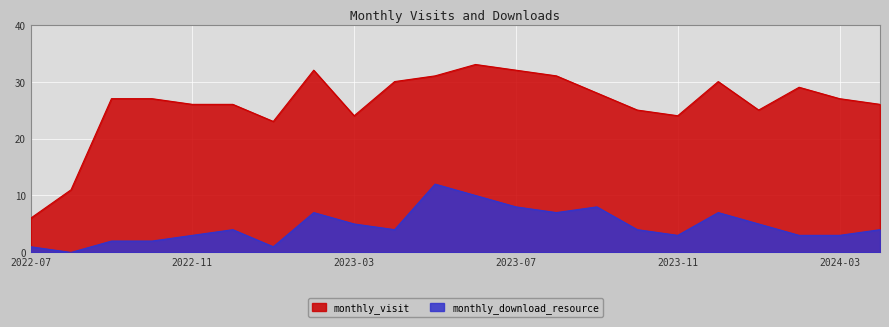

What is the difference between the monthly_visit values at 2024-04 and 2023-10?

1